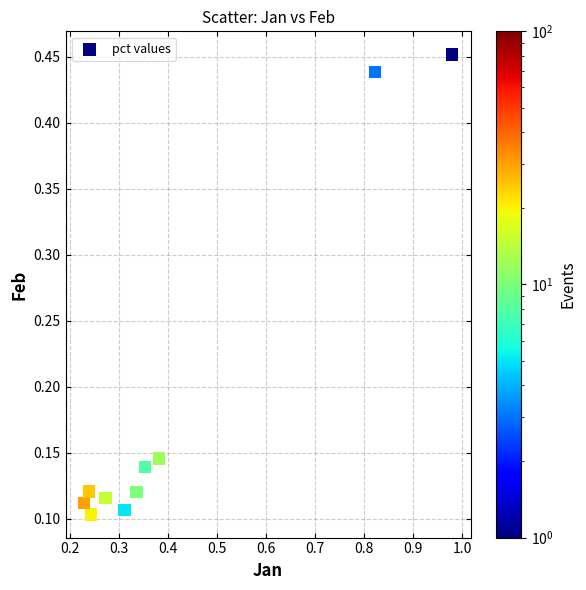

What is the range of X values (max minus min)?

0.8